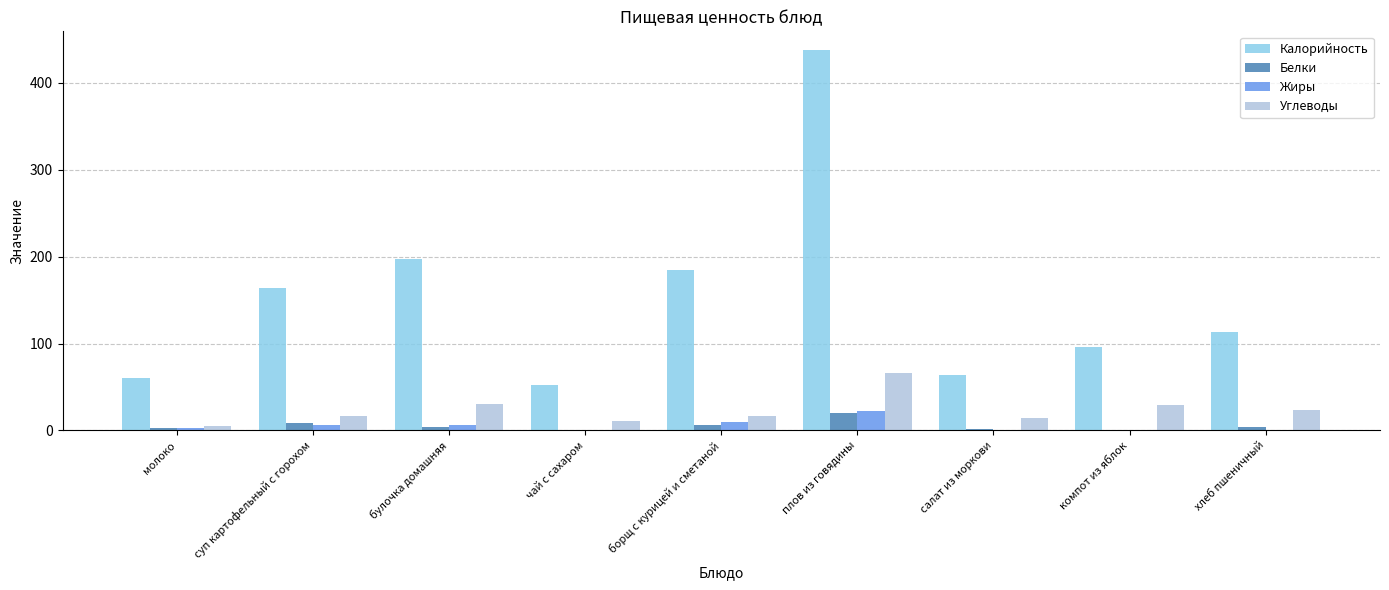

Is the value of Калорийность at хлеб пшеничный greater than the value of Углеводы at салат из моркови?

Yes